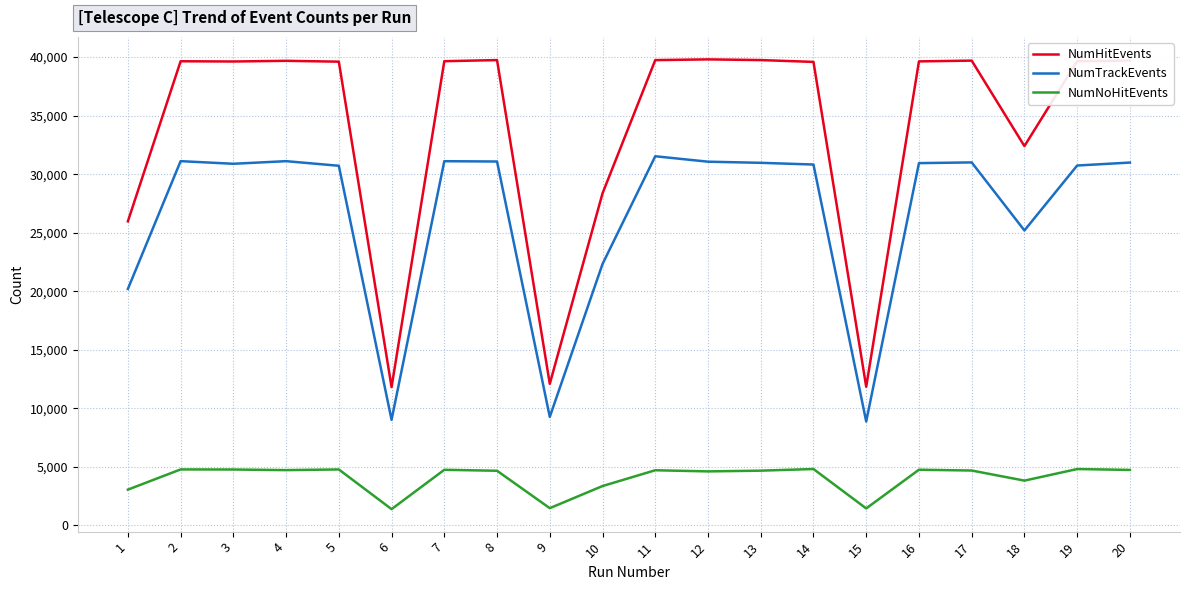

What is the minimum value shown in the chart?

1391